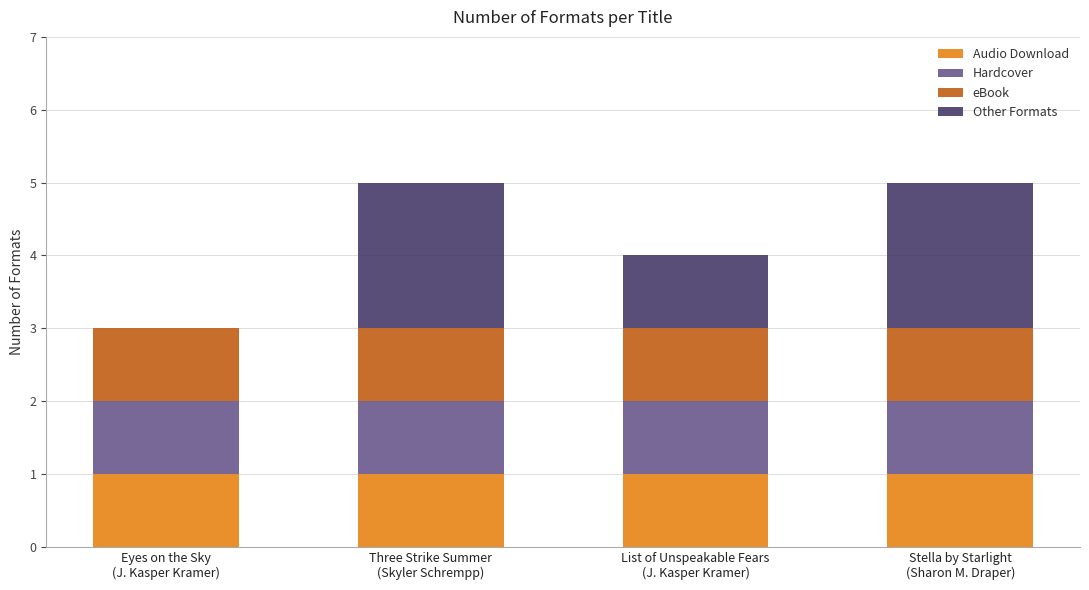

What are all the series names shown in the legend?

Audio Download, Hardcover, eBook, Other Formats